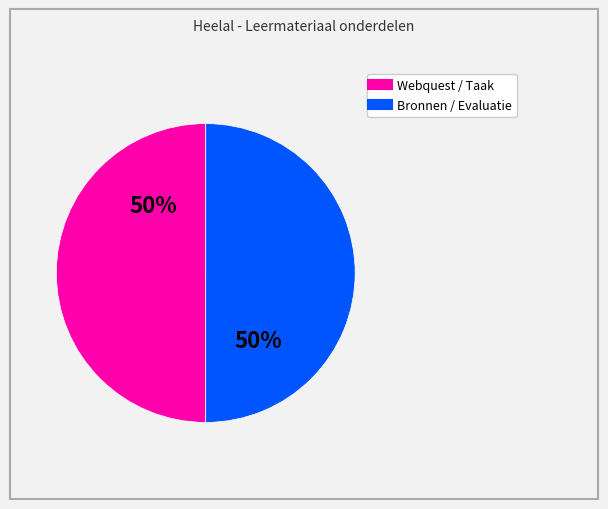

To the nearest percent, what is the average slice percentage?

50%